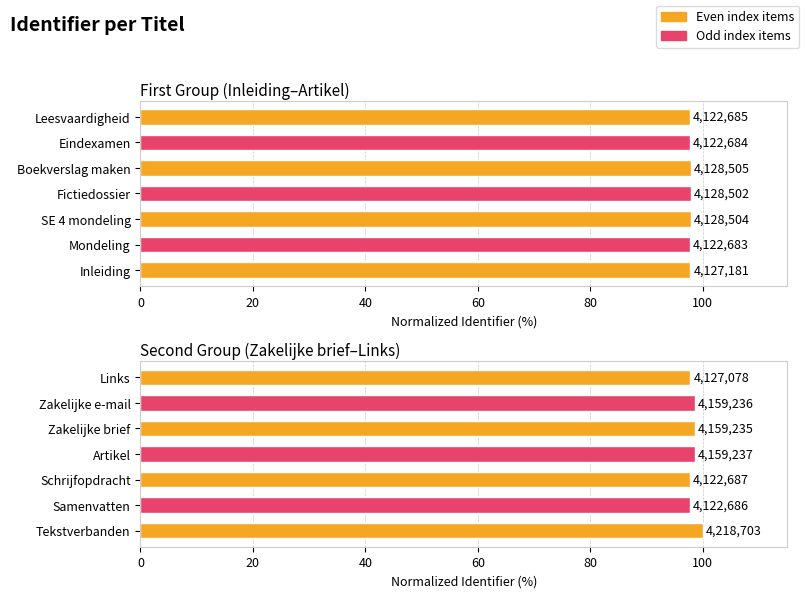

What is the difference between the maximum and second lowest values?

2.3